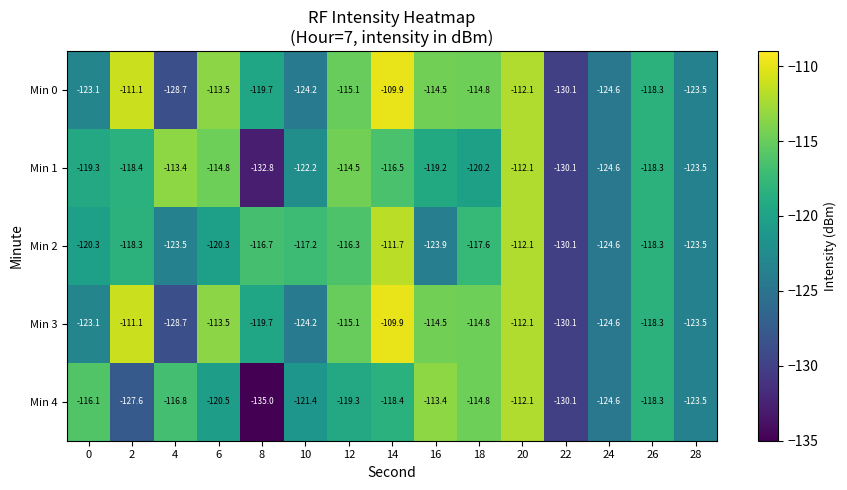

At which category is the sum across all series the highest?

20